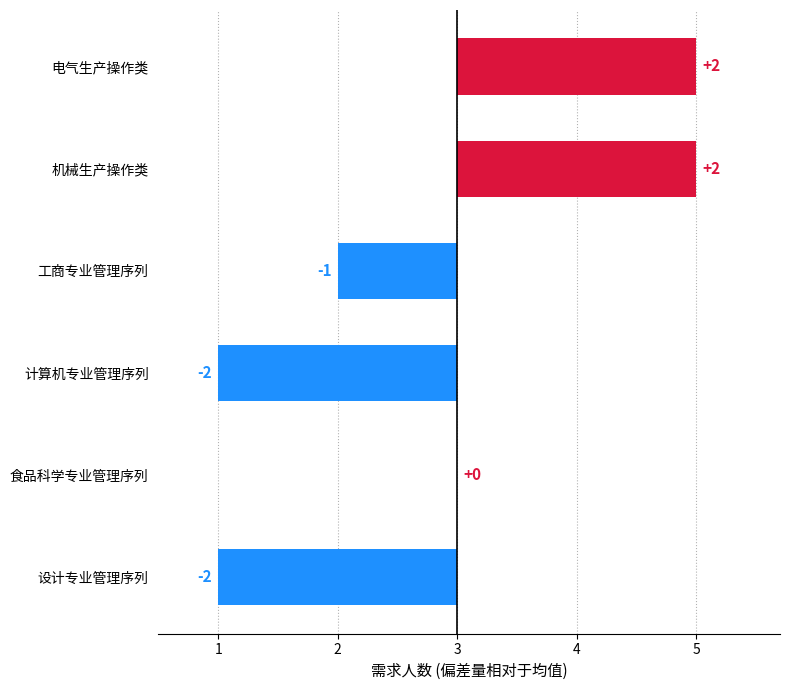

Is it true that the value at 电气生产操作类 is 1?

False